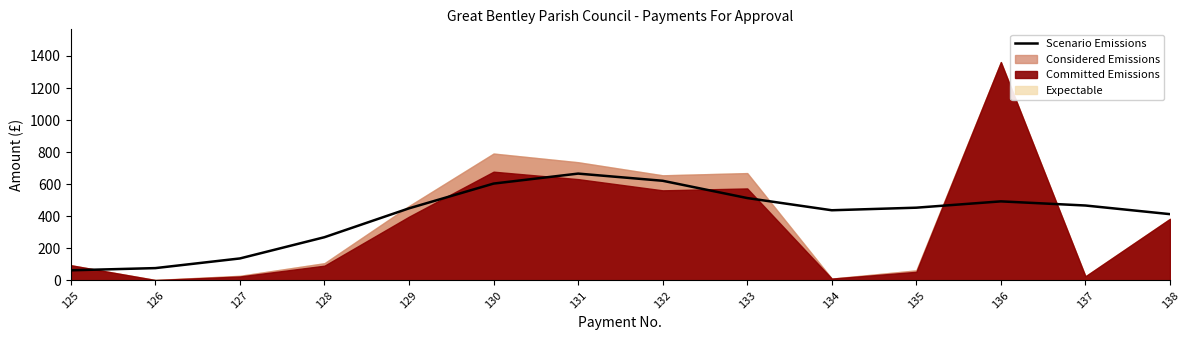

How many points are lower than both their immediate neighbors (excluding endpoints)?

1